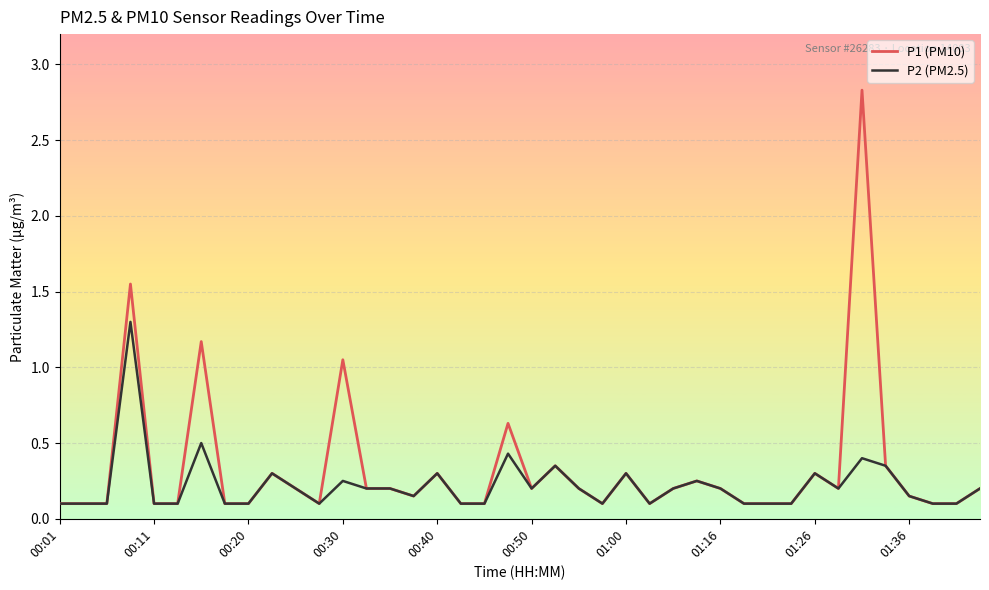

What is the highest value of the P2 (PM2.5) series?

1.3